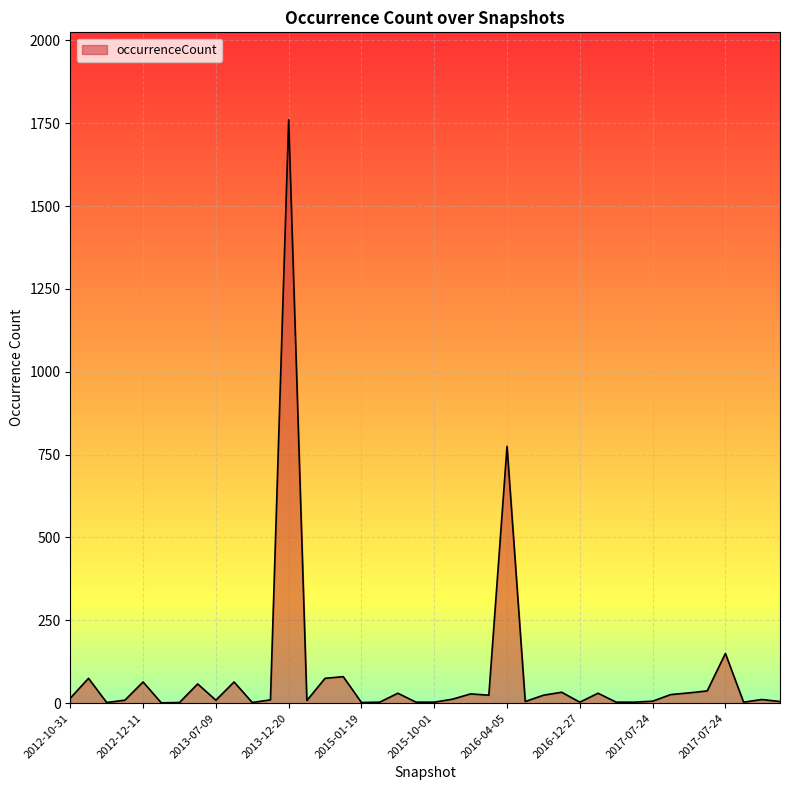

What is the greatest value displayed?

1760